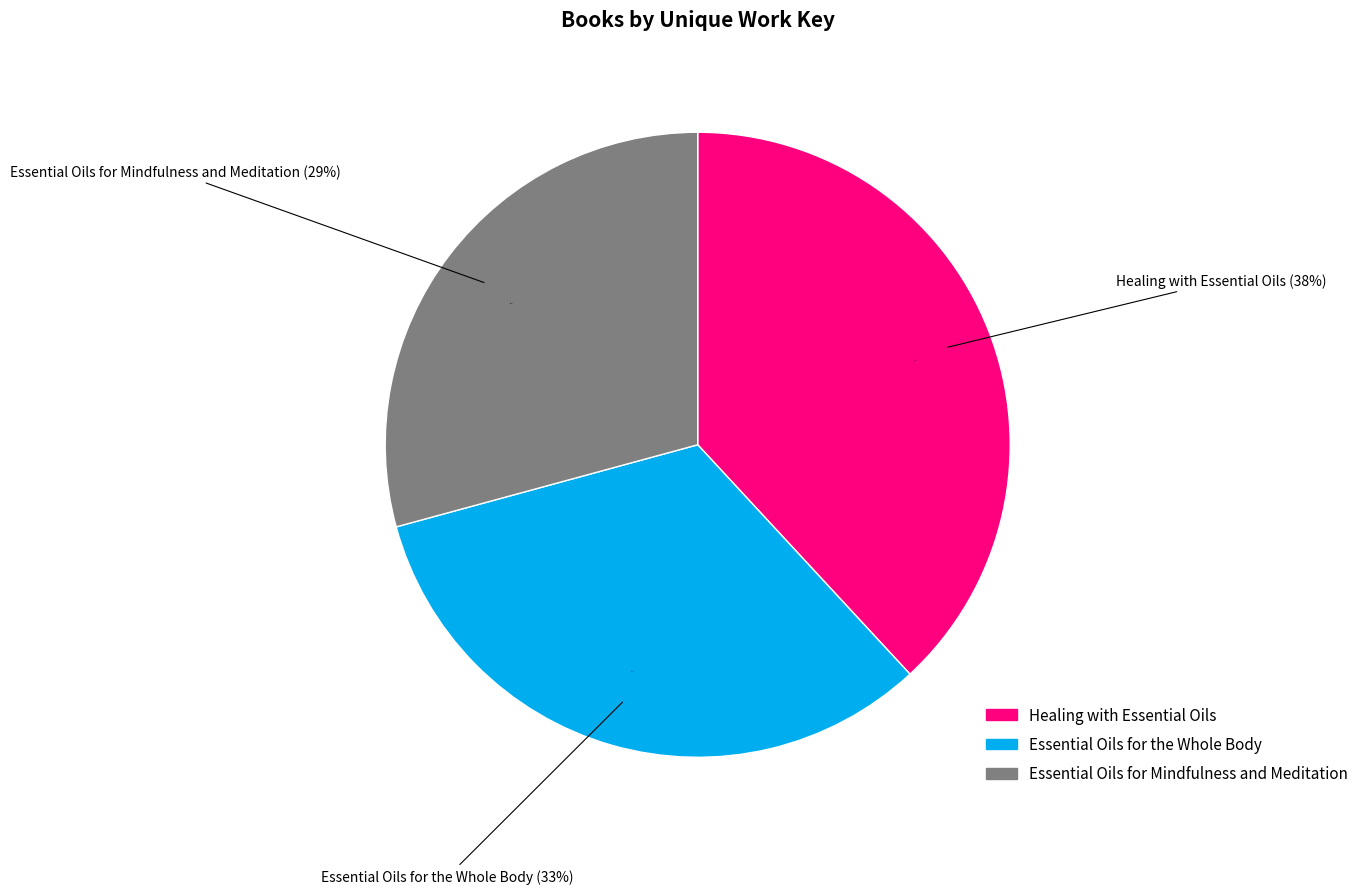

To the nearest percent, what is the average slice percentage?

33%